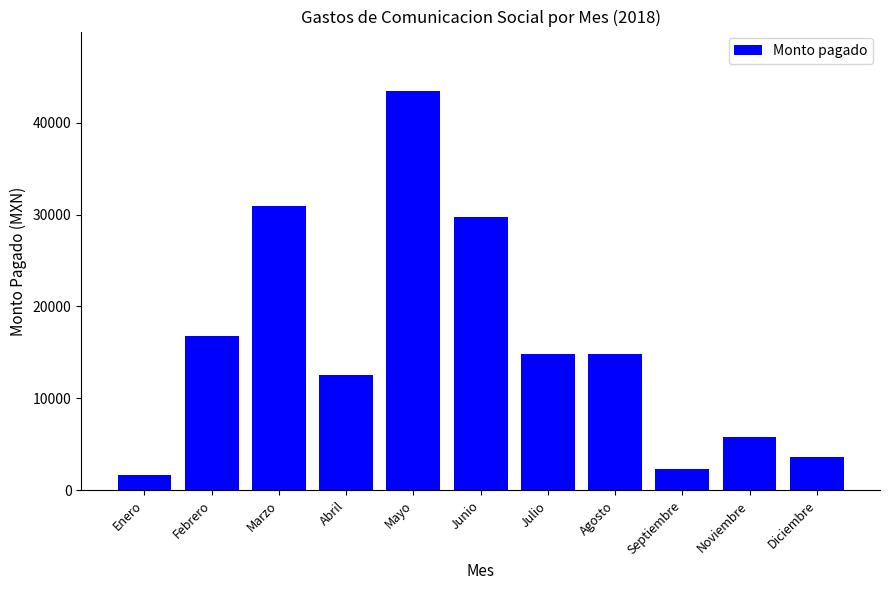

Count the number of data series in this chart.

1